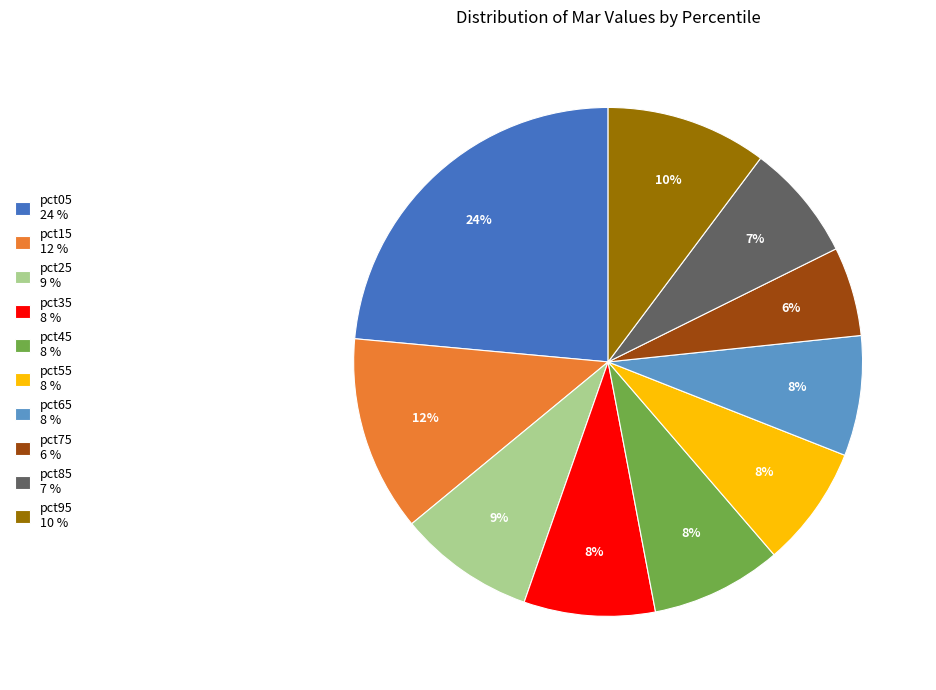

What is the smallest slice in the pie chart?

pct75